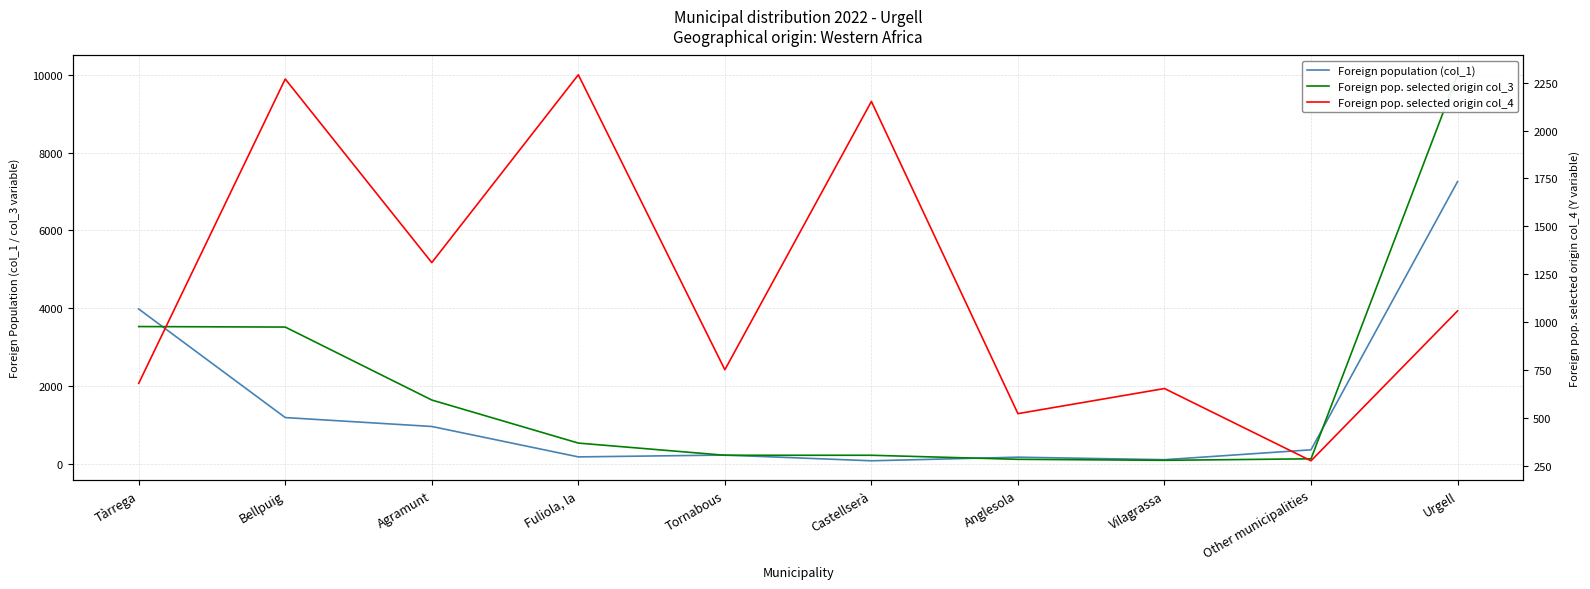

How many interior local peaks does the Foreign population (col_1) series have?

2